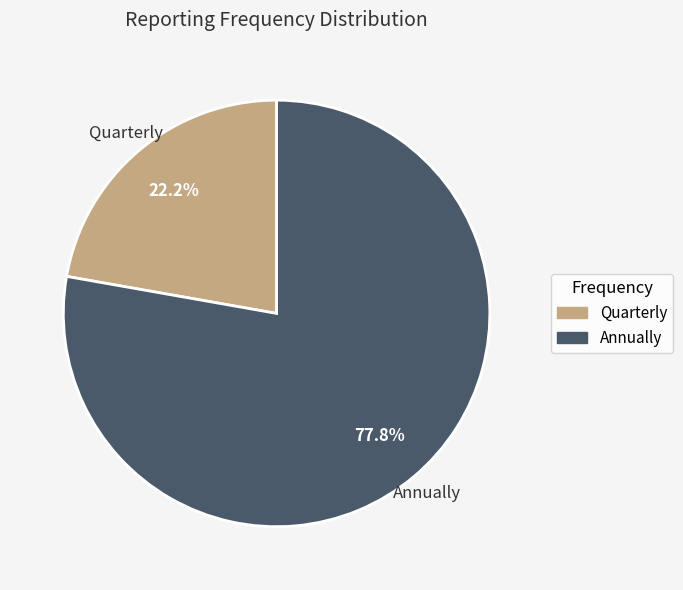

Between Annually and Quarterly, which is larger?

Annually